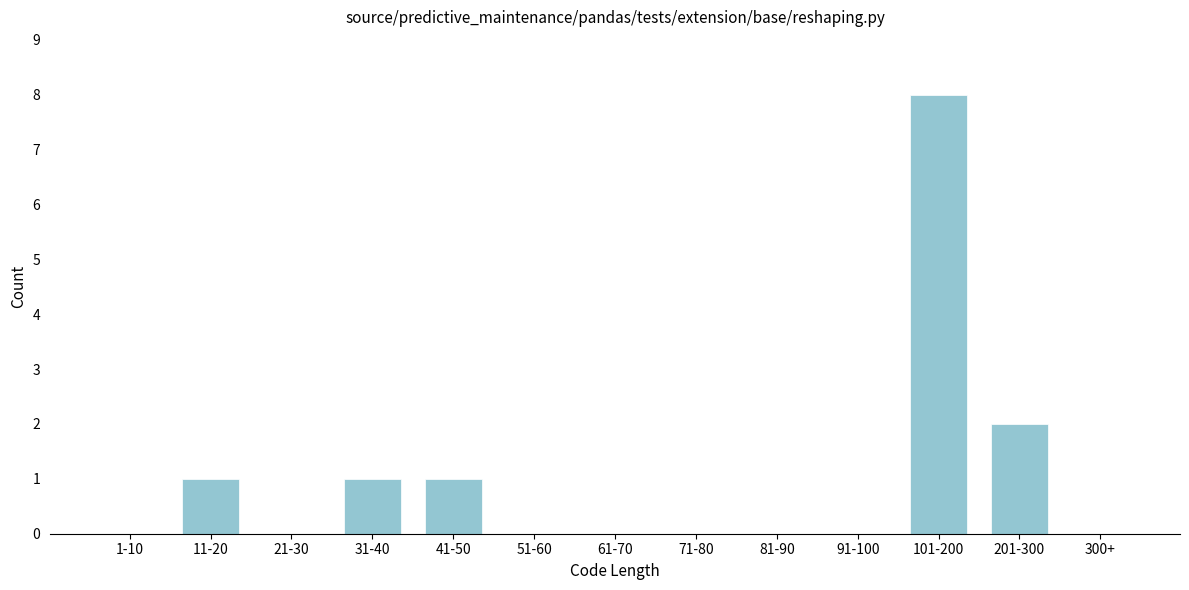

Reading left to right, list all the values displayed in this chart.

1-10=0	11-20=1	21-30=0	31-40=1	41-50=1	51-60=0	61-70=0	71-80=0	81-90=0	91-100=0	101-200=8	201-300=2	300+=0